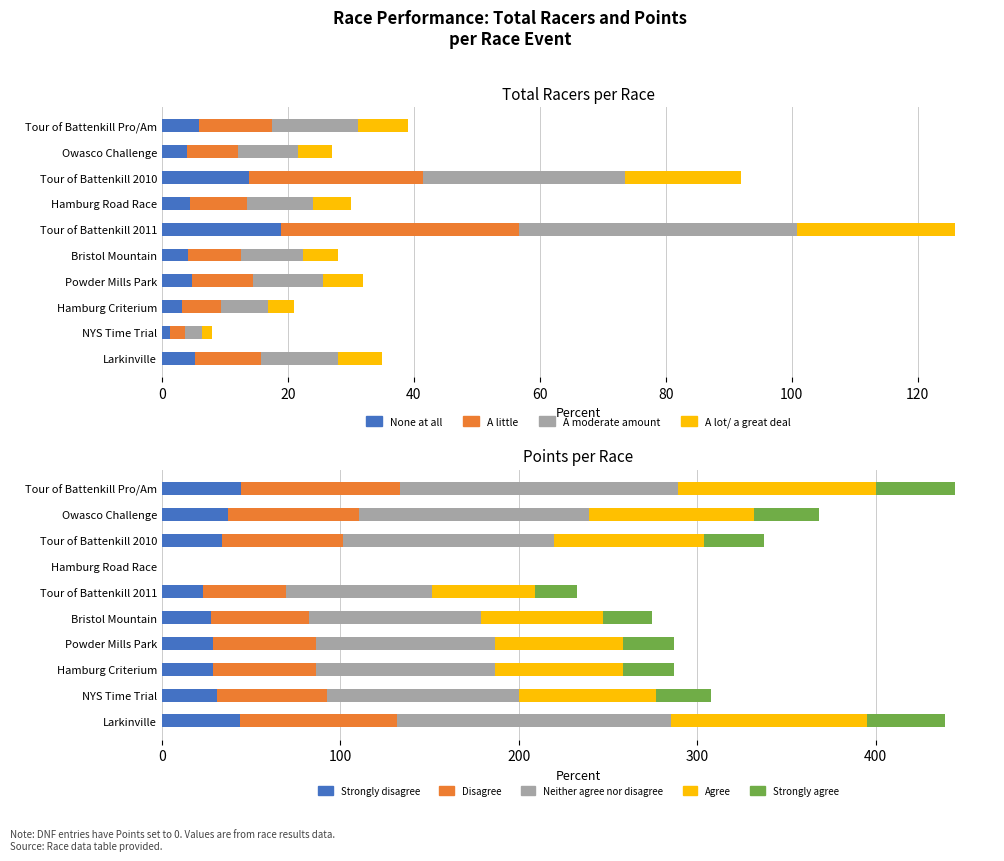

How many data points in Points are less than 76?

5